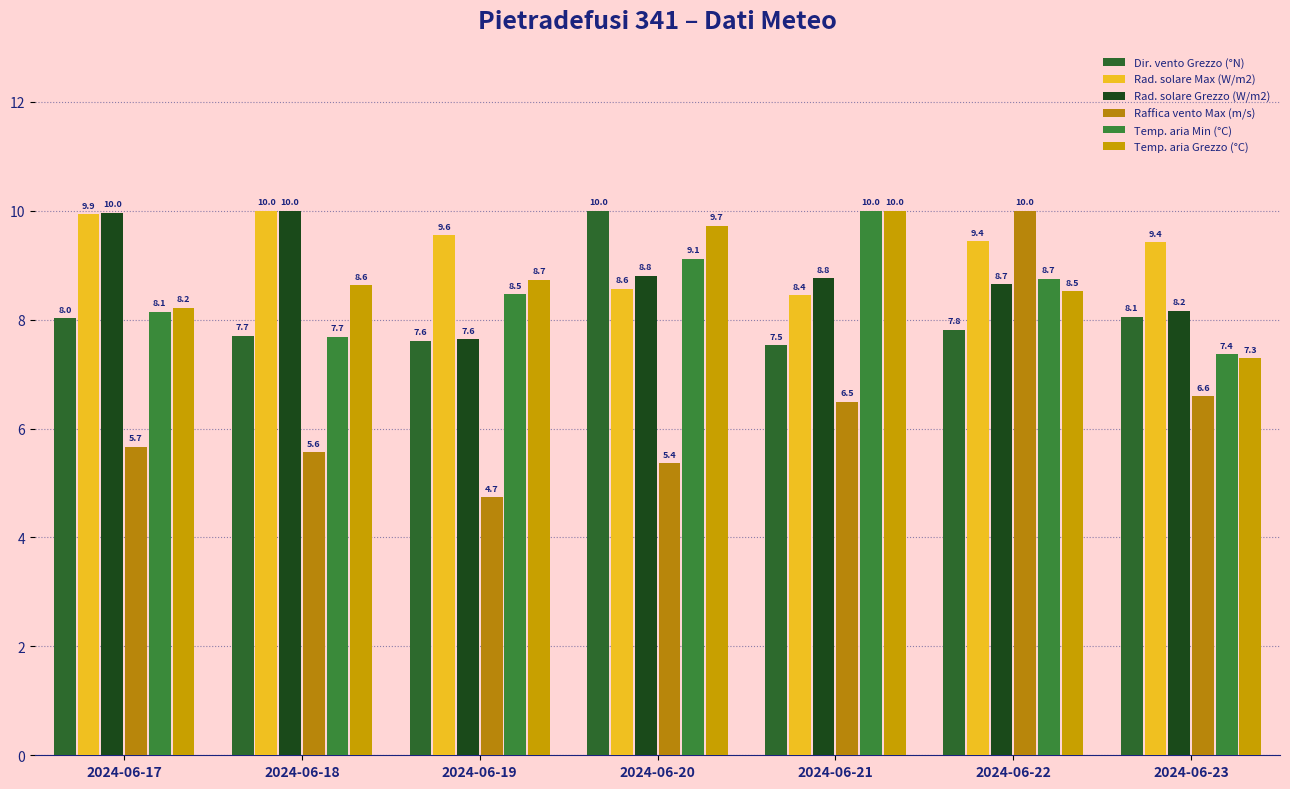

The value of Temp. aria Min (°C) at 2024-06-21 is 10.0. True or false?

True